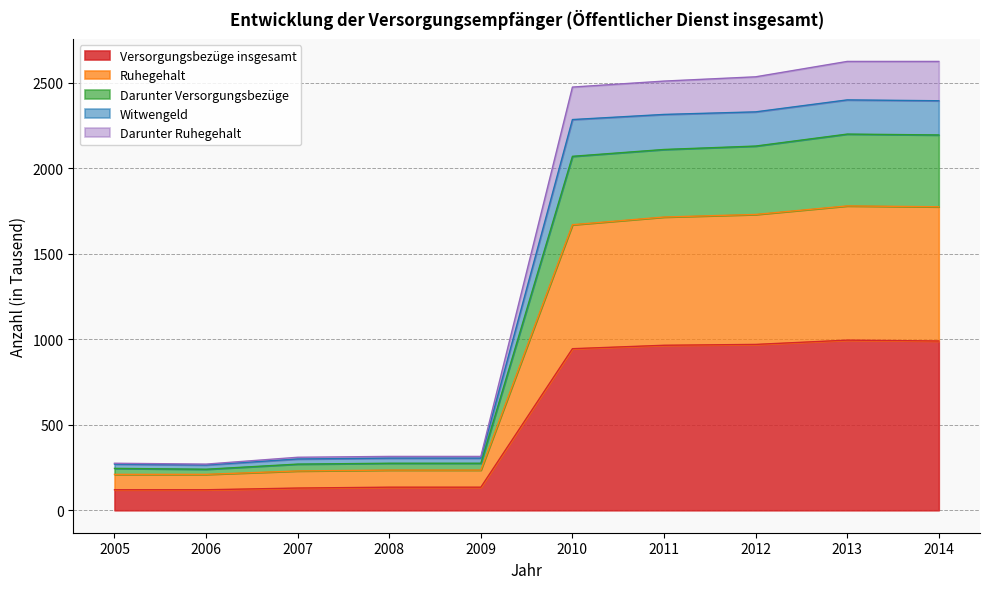

What is the highest value of the Versorgungsbezüge insgesamt series?

995